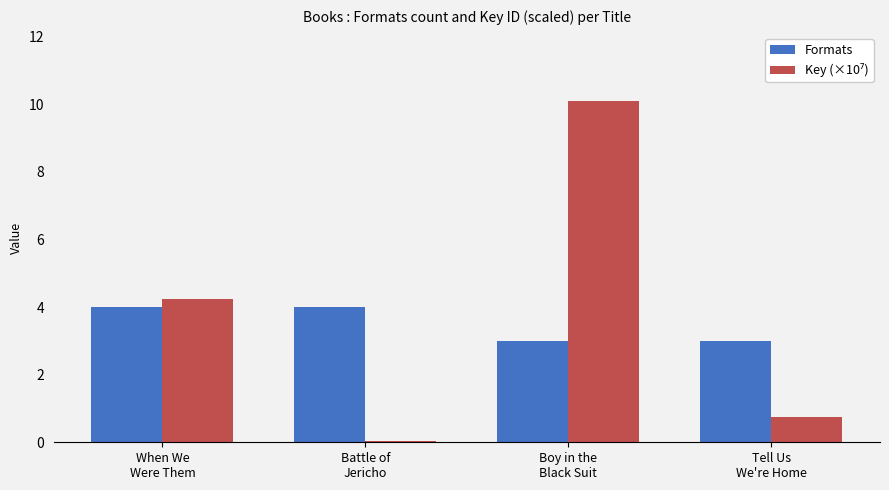

What is the maximum value shown in the chart?

10.1